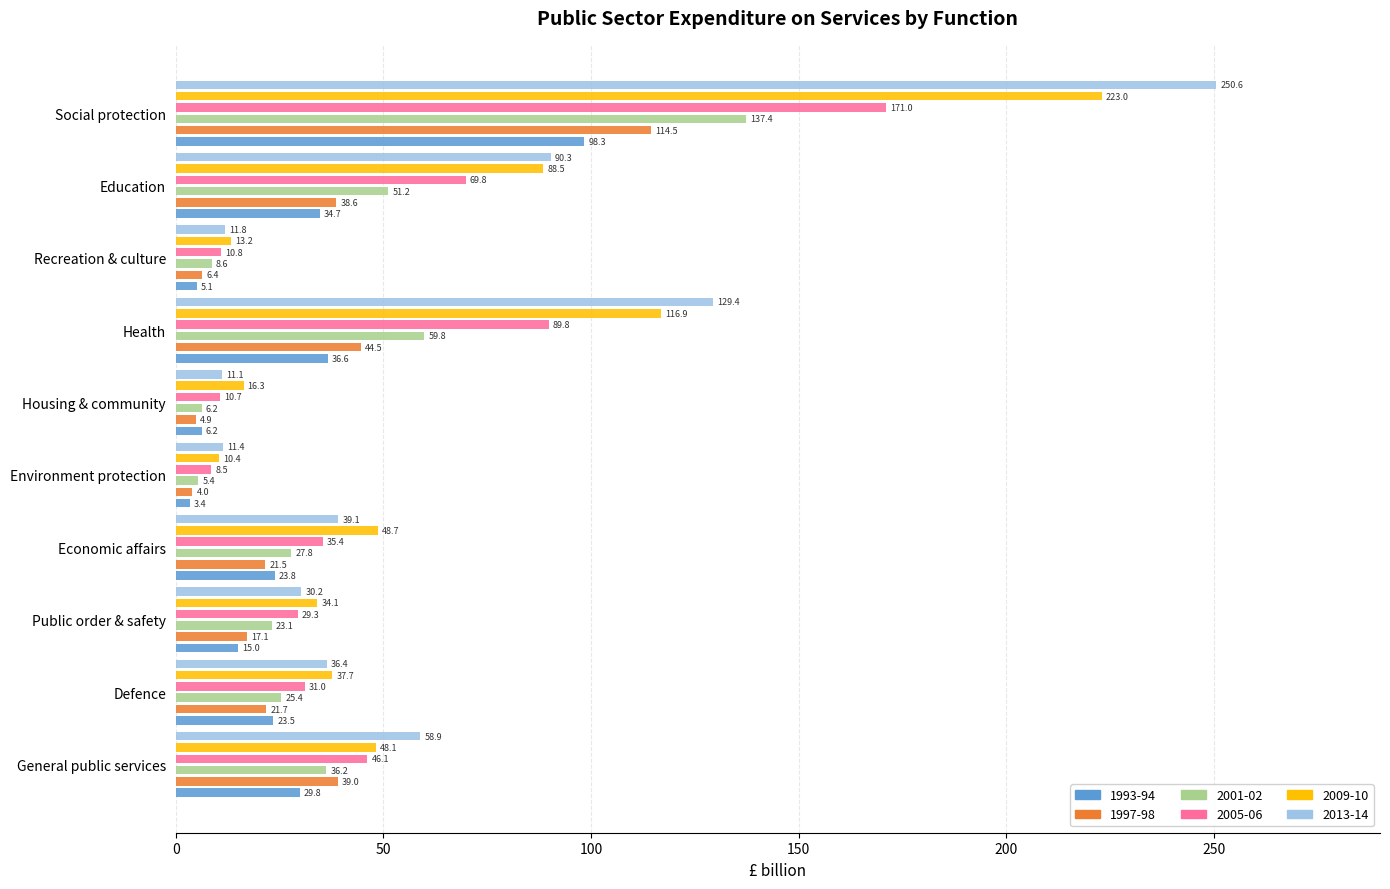

List the series in order of their peak value, lowest first.

1993-94, 1997-98, 2001-02, 2005-06, 2009-10, 2013-14